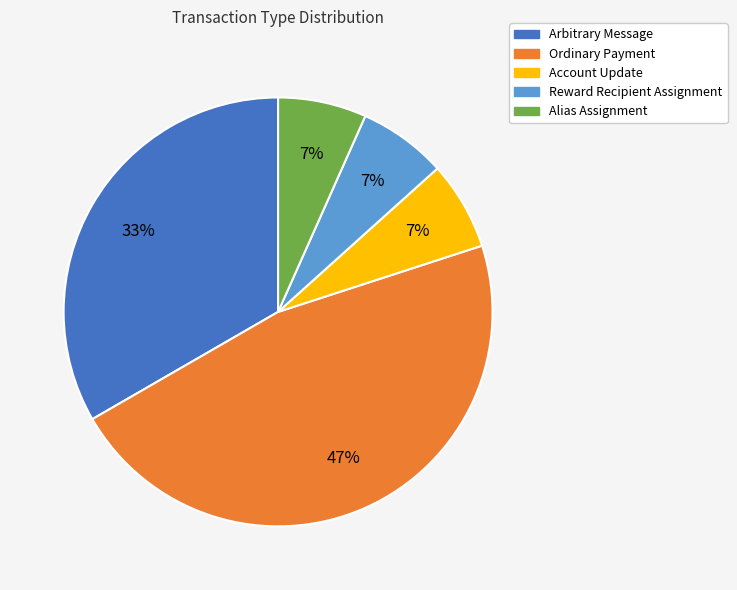

How many segments does this pie chart have?

5